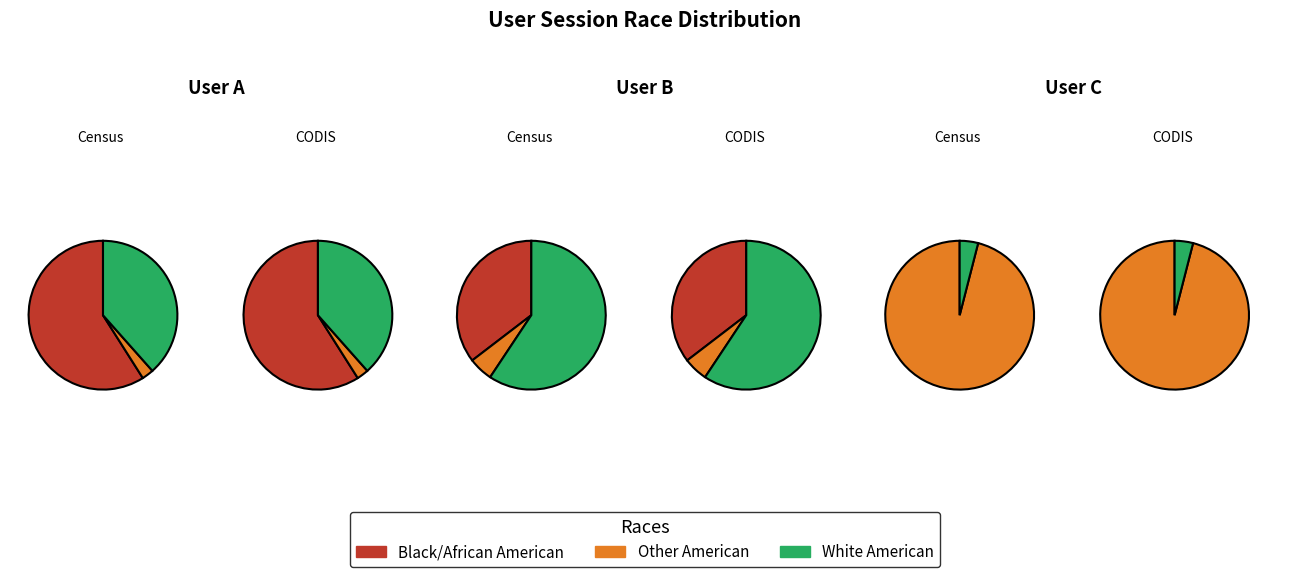

Combined, what portion of the pie is User C and User A?

72.0%